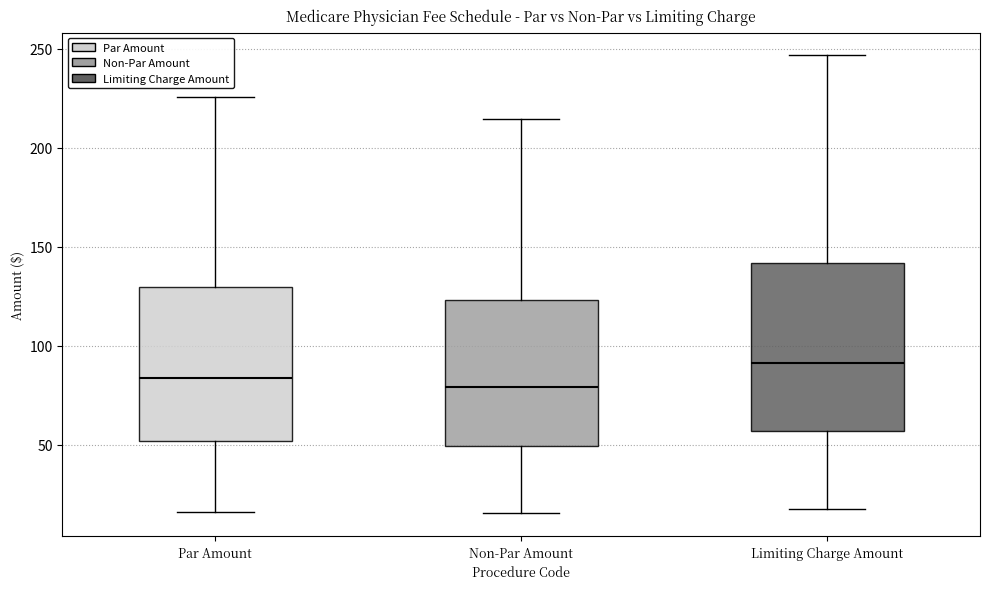

Which box's median line is the highest?

Limiting Charge Amount